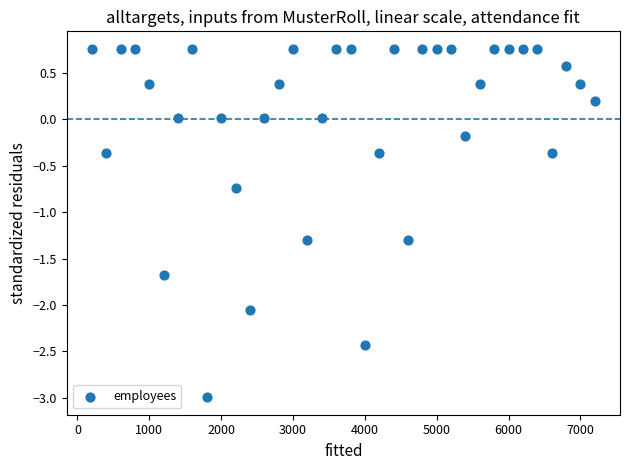

What Y value in the scatter plot is closest to -1?

-0.7